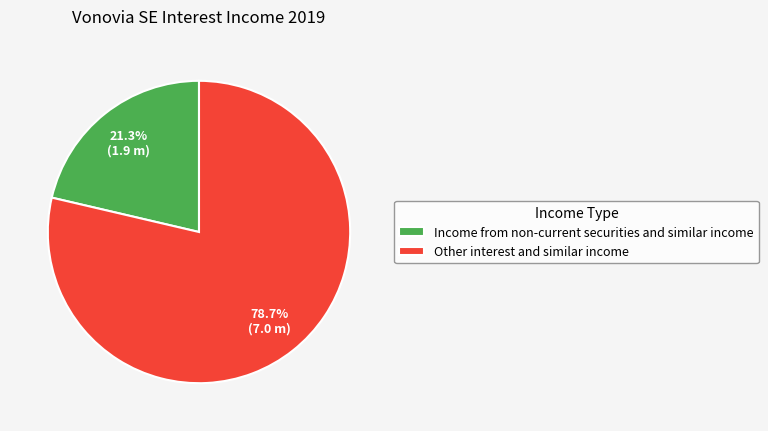

Between Other interest and similar income and Income from non-current securities and similar income, which is larger?

Other interest and similar income